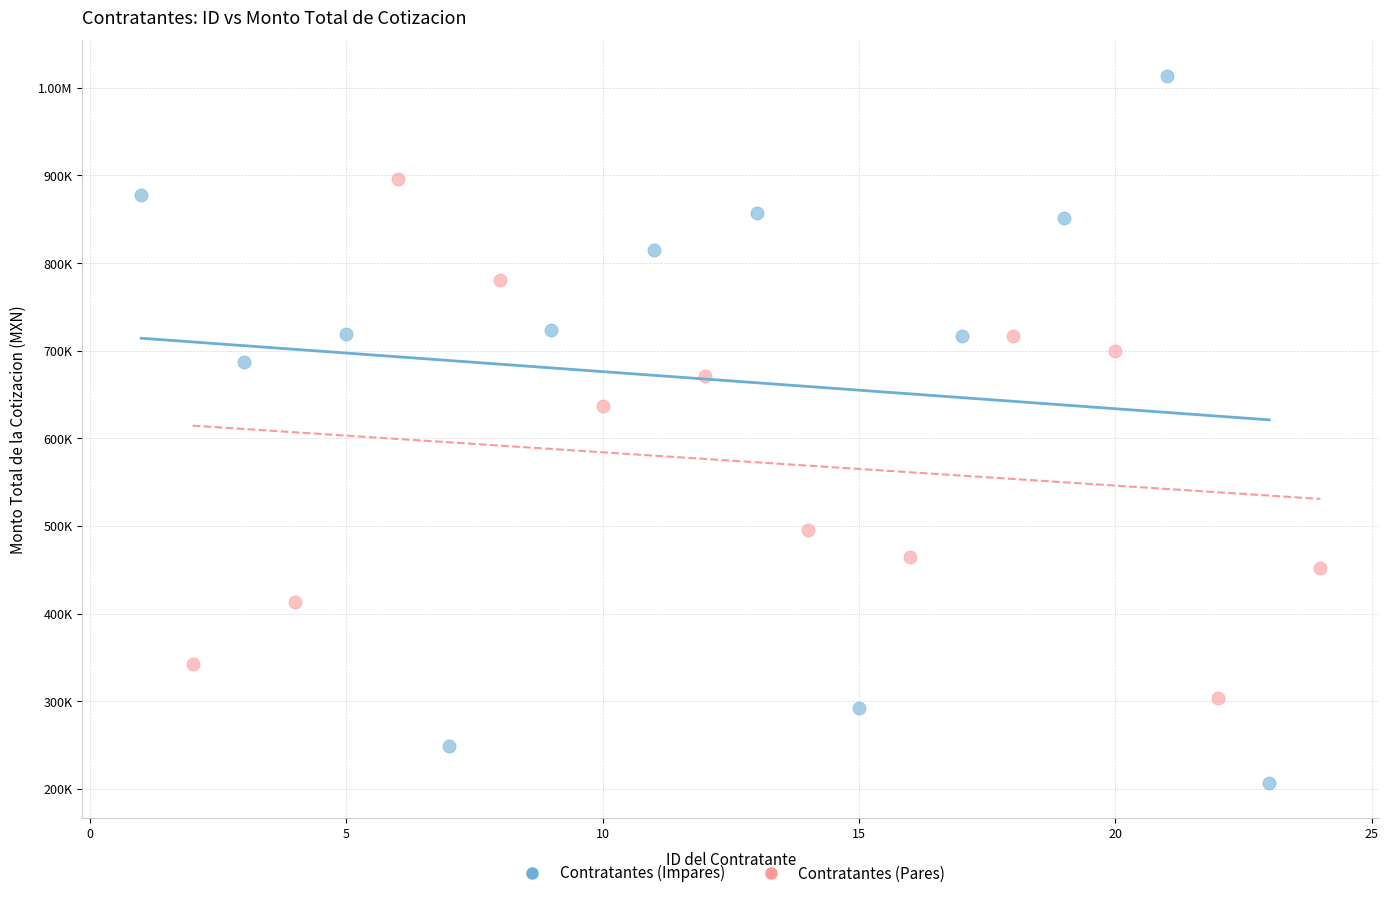

What are all the series names shown in the legend?

Contratantes (Impares), Contratantes (Pares)